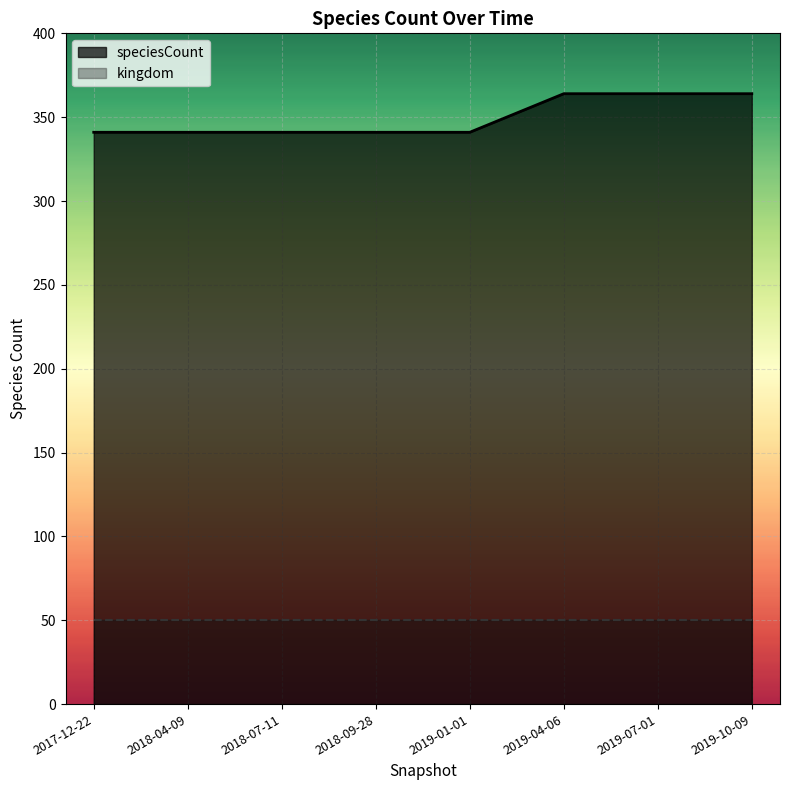

Reading right to left, what are all the values shown in this chart?

364	364	364	341	341	341	341	341